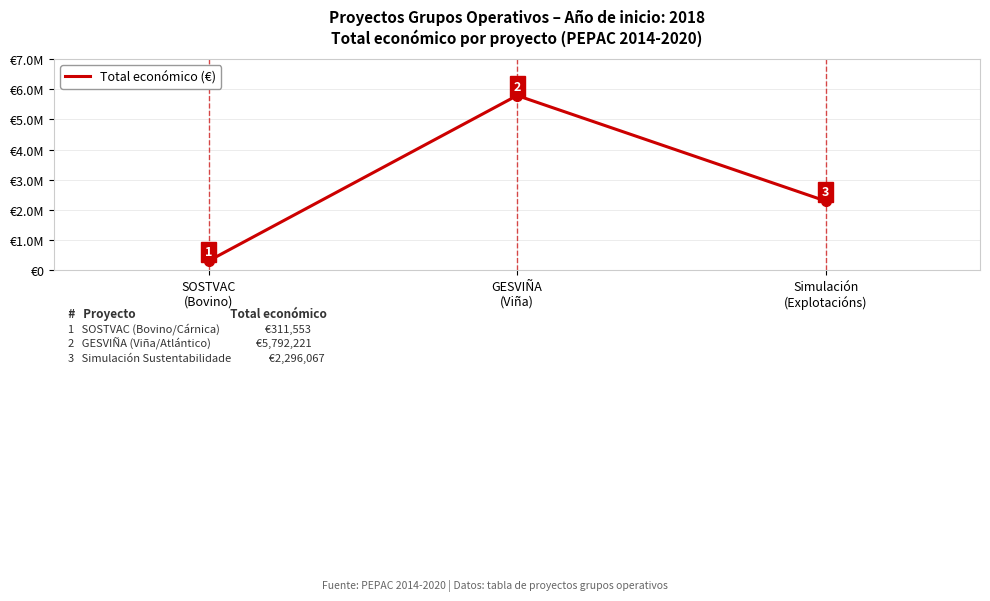

Reading left to right, list all the values displayed in this chart.

SOSTVAC
(Bovino)=311553	GESVIÑA
(Viña)=5792221	Simulación
(Explotacións)=2296067